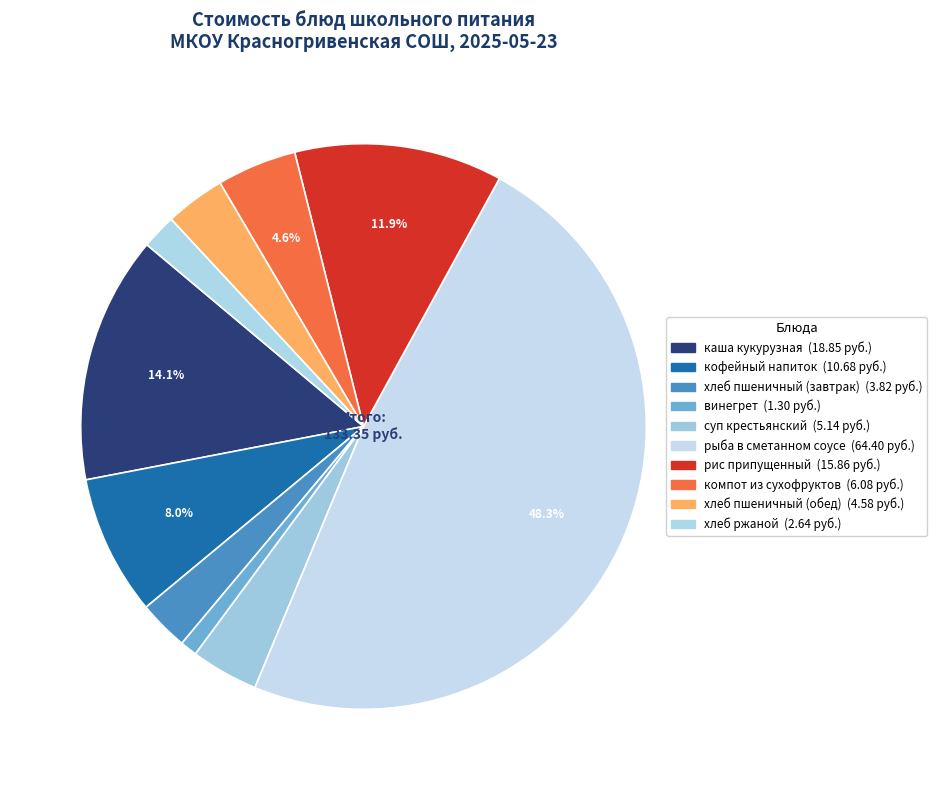

What is the largest slice in the pie chart?

рыба в сметанном соусе